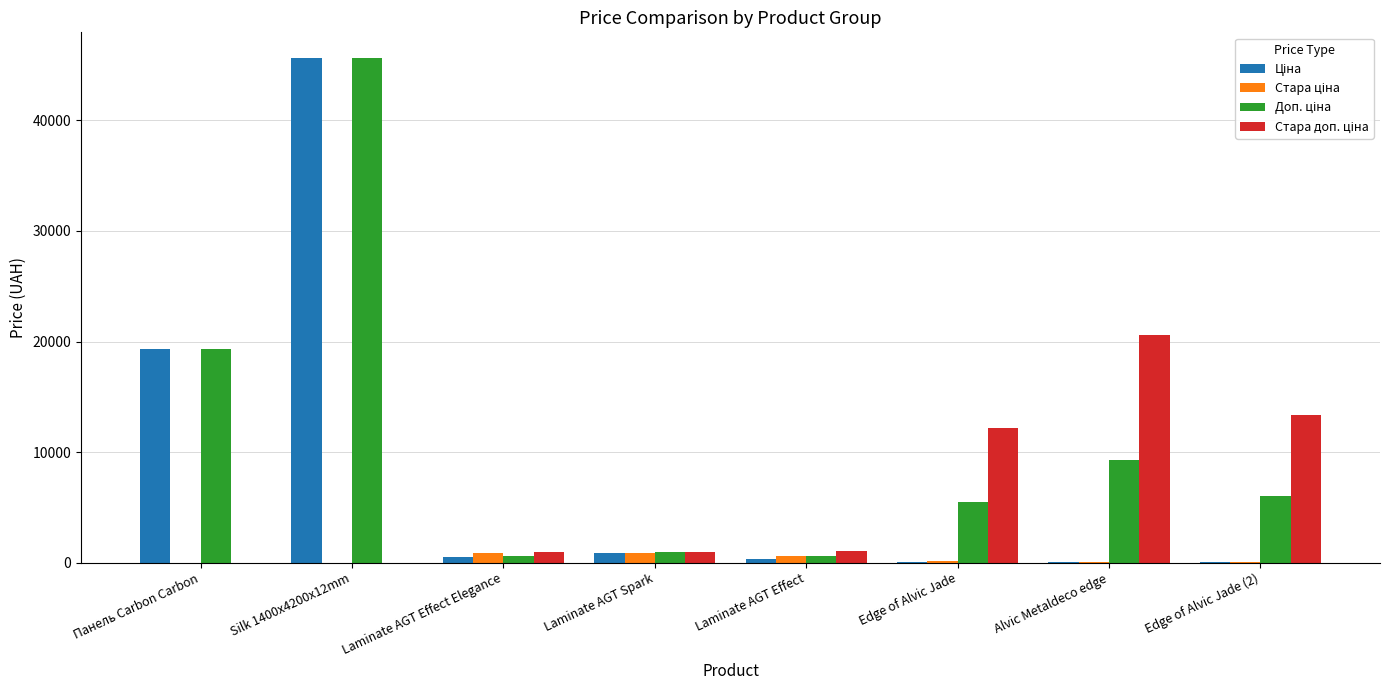

What is the label of the 4th bar from the left?

Laminate AGT Spark